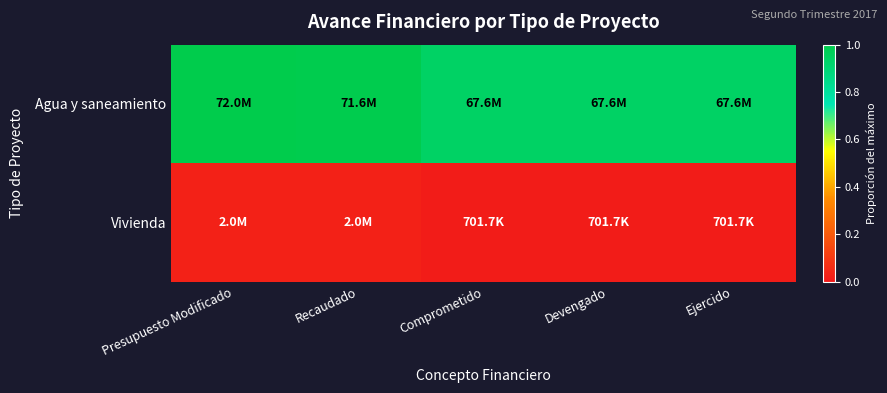

List the series in order of their peak value, highest first.

Agua y saneamiento, Vivienda